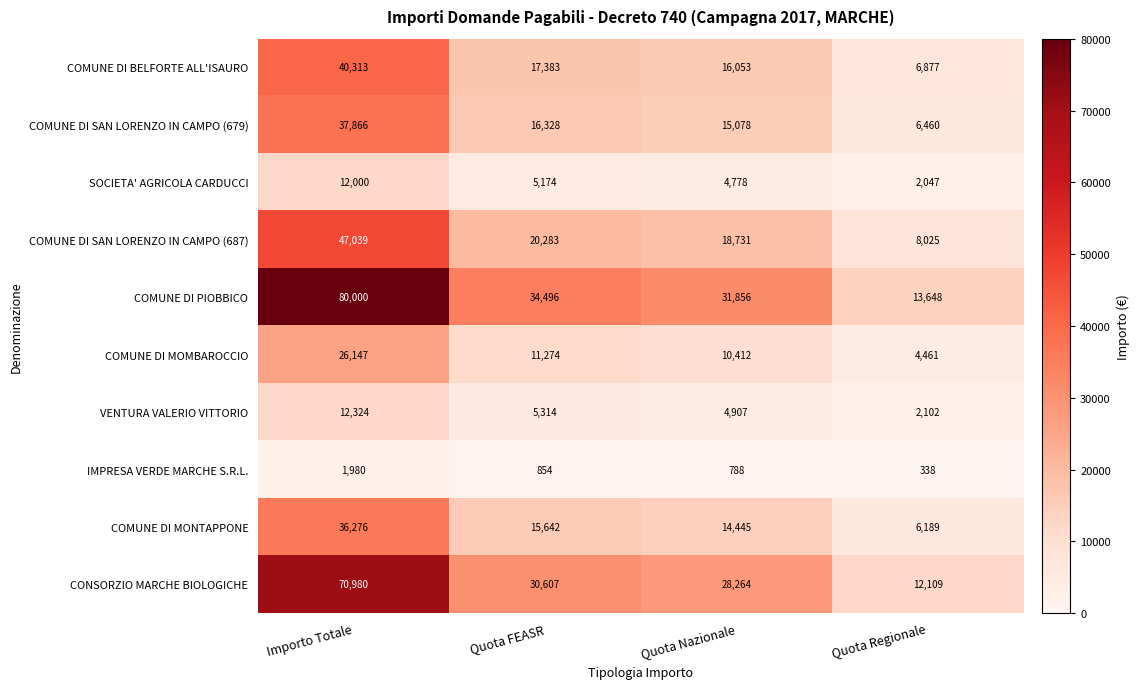

What is the difference between the highest and lowest values at Quota Nazionale?

31068